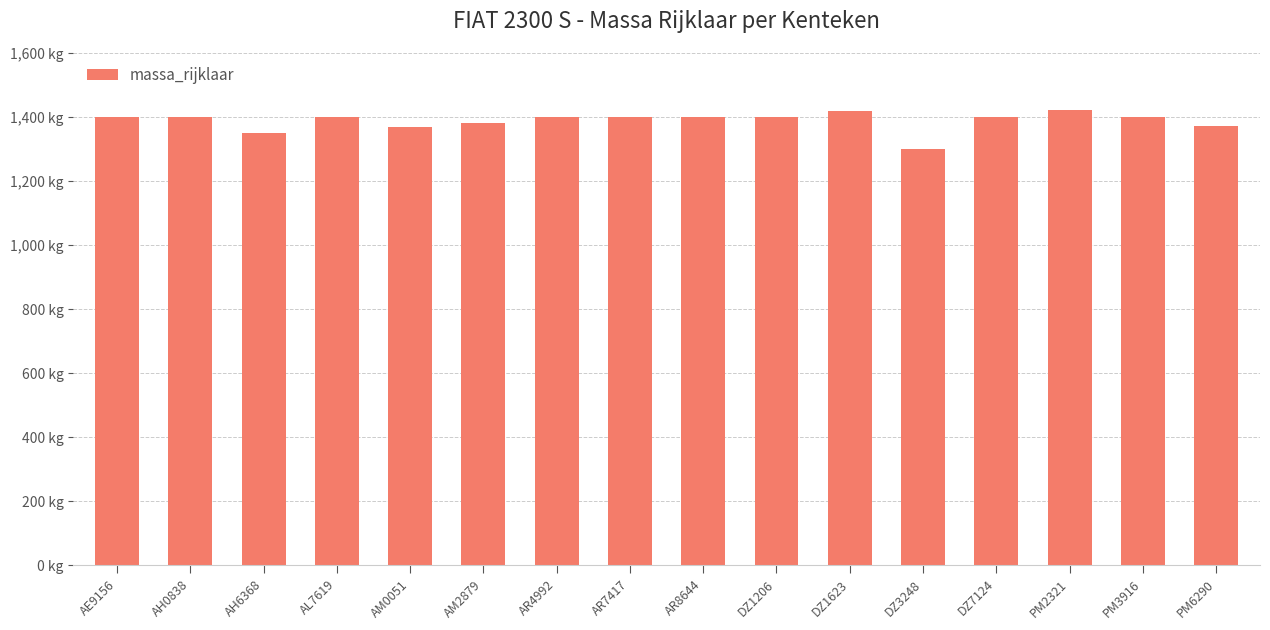

What is the difference between the second highest and minimum values?

120